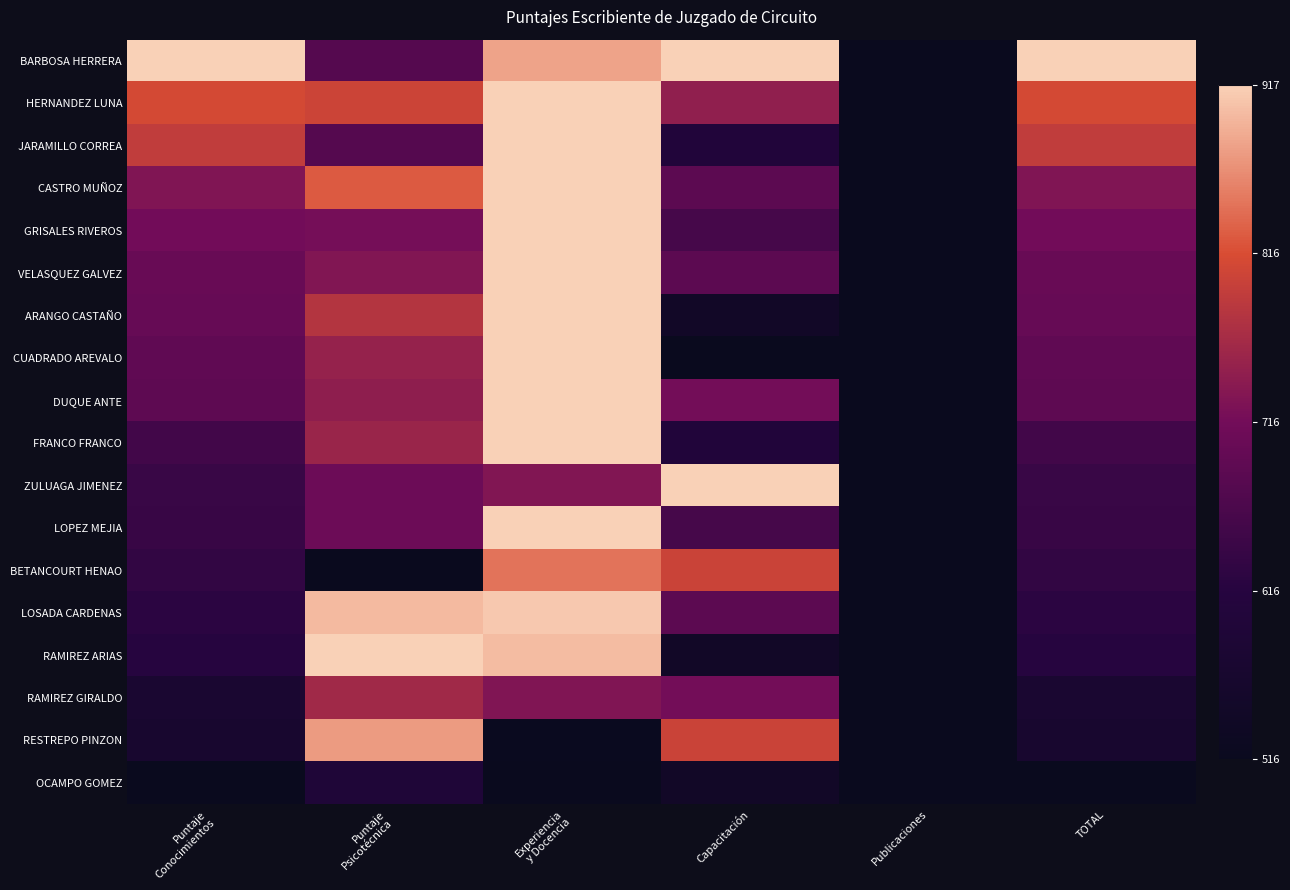

Reading left to right, what are all the values shown in this chart?

BARBOSA HERRERA: Puntaje
Conocimientos=1.0	Puntaje
Psicotécnica=0.4	Experiencia
y Docencia=0.9	Capacitación=1.0	Publicaciones=0.0	TOTAL=1.0
HERNANDEZ LUNA: Puntaje
Conocimientos=0.7	Puntaje
Psicotécnica=0.7	Experiencia
y Docencia=1.0	Capacitación=0.6	Publicaciones=0.0	TOTAL=0.7
JARAMILLO CORREA: Puntaje
Conocimientos=0.7	Puntaje
Psicotécnica=0.4	Experiencia
y Docencia=1.0	Capacitación=0.2	Publicaciones=0.0	TOTAL=0.7
CASTRO MUÑOZ: Puntaje
Conocimientos=0.5	Puntaje
Psicotécnica=0.8	Experiencia
y Docencia=1.0	Capacitación=0.4	Publicaciones=0.0	TOTAL=0.5
GRISALES RIVEROS: Puntaje
Conocimientos=0.5	Puntaje
Psicotécnica=0.5	Experiencia
y Docencia=1.0	Capacitación=0.4	Publicaciones=0.0	TOTAL=0.5
VELASQUEZ GALVEZ: Puntaje
Conocimientos=0.5	Puntaje
Psicotécnica=0.5	Experiencia
y Docencia=1.0	Capacitación=0.4	Publicaciones=0.0	TOTAL=0.5
ARANGO CASTAÑO: Puntaje
Conocimientos=0.5	Puntaje
Psicotécnica=0.7	Experiencia
y Docencia=1.0	Capacitación=0.1	Publicaciones=0.0	TOTAL=0.5
CUADRADO AREVALO: Puntaje
Conocimientos=0.4	Puntaje
Psicotécnica=0.6	Experiencia
y Docencia=1.0	Capacitación=0.0	Publicaciones=0.0	TOTAL=0.4
DUQUE ANTE: Puntaje
Conocimientos=0.4	Puntaje
Psicotécnica=0.6	Experiencia
y Docencia=1.0	Capacitación=0.5	Publicaciones=0.0	TOTAL=0.4
FRANCO FRANCO: Puntaje
Conocimientos=0.3	Puntaje
Psicotécnica=0.6	Experiencia
y Docencia=1.0	Capacitación=0.2	Publicaciones=0.0	TOTAL=0.3
ZULUAGA JIMENEZ: Puntaje
Conocimientos=0.3	Puntaje
Psicotécnica=0.5	Experiencia
y Docencia=0.5	Capacitación=1.0	Publicaciones=0.0	TOTAL=0.3
LOPEZ MEJIA: Puntaje
Conocimientos=0.3	Puntaje
Psicotécnica=0.5	Experiencia
y Docencia=1.0	Capacitación=0.4	Publicaciones=0.0	TOTAL=0.3
BETANCOURT HENAO: Puntaje
Conocimientos=0.3	Puntaje
Psicotécnica=0.0	Experiencia
y Docencia=0.8	Capacitación=0.7	Publicaciones=0.0	TOTAL=0.3
LOSADA CARDENAS: Puntaje
Conocimientos=0.3	Puntaje
Psicotécnica=1.0	Experiencia
y Docencia=1.0	Capacitación=0.4	Publicaciones=0.0	TOTAL=0.3
RAMIREZ ARIAS: Puntaje
Conocimientos=0.3	Puntaje
Psicotécnica=1.0	Experiencia
y Docencia=1.0	Capacitación=0.1	Publicaciones=0.0	TOTAL=0.3
RAMIREZ GIRALDO: Puntaje
Conocimientos=0.1	Puntaje
Psicotécnica=0.6	Experiencia
y Docencia=0.5	Capacitación=0.5	Publicaciones=0.0	TOTAL=0.1
RESTREPO PINZON: Puntaje
Conocimientos=0.1	Puntaje
Psicotécnica=0.9	Experiencia
y Docencia=0.0	Capacitación=0.7	Publicaciones=0.0	TOTAL=0.1
OCAMPO GOMEZ: Puntaje
Conocimientos=0.0	Puntaje
Psicotécnica=0.2	Experiencia
y Docencia=0.0	Capacitación=0.1	Publicaciones=0.0	TOTAL=0.0